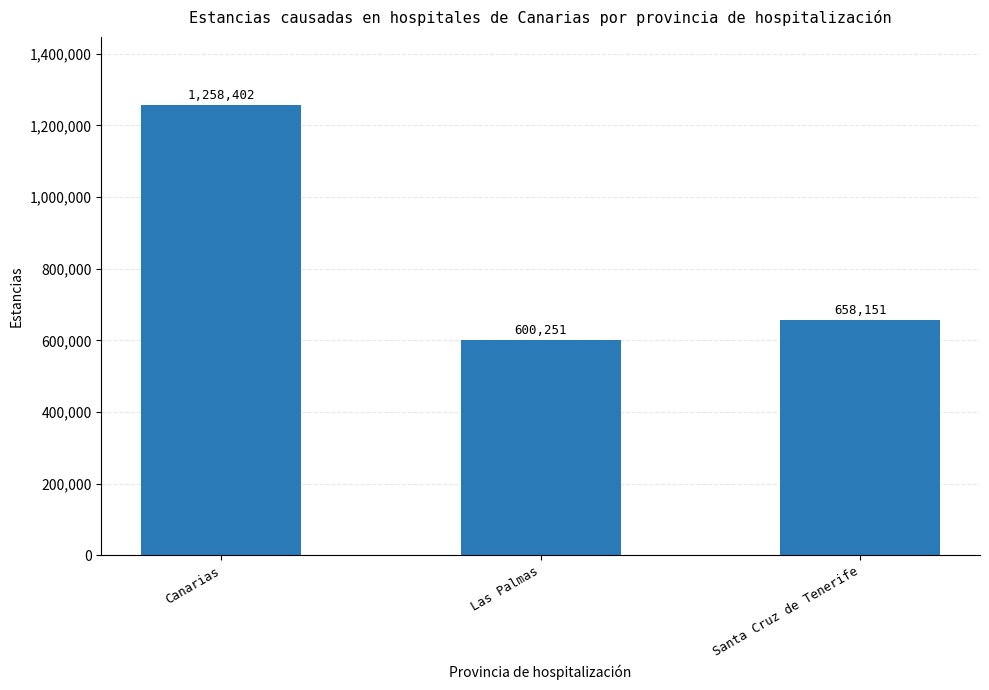

What is the difference between the values at Santa Cruz de Tenerife and Canarias?

600251